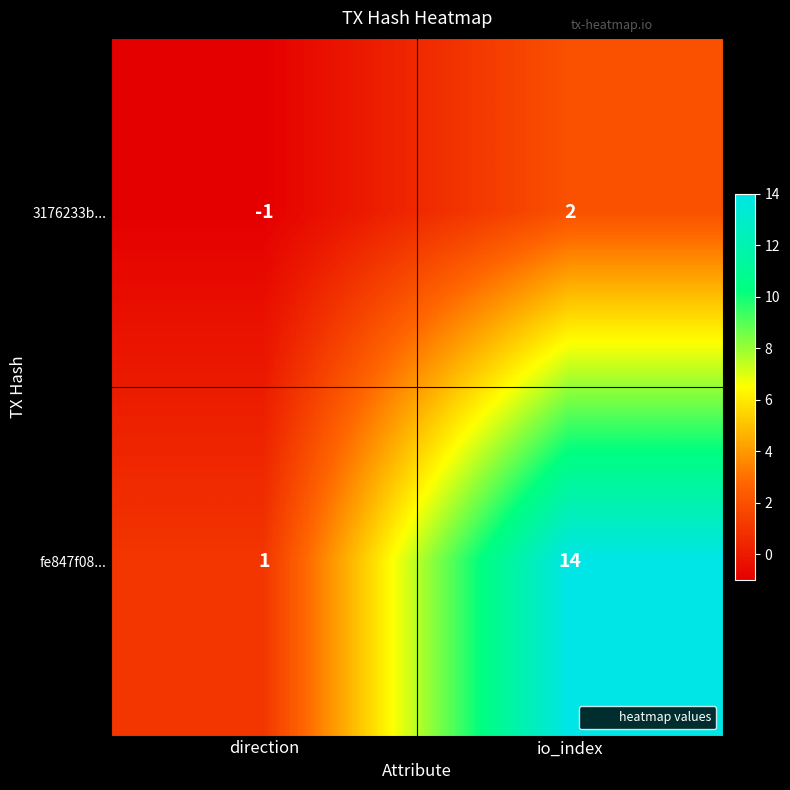

True or false: fe847f08... has a value of 2 at direction.

False